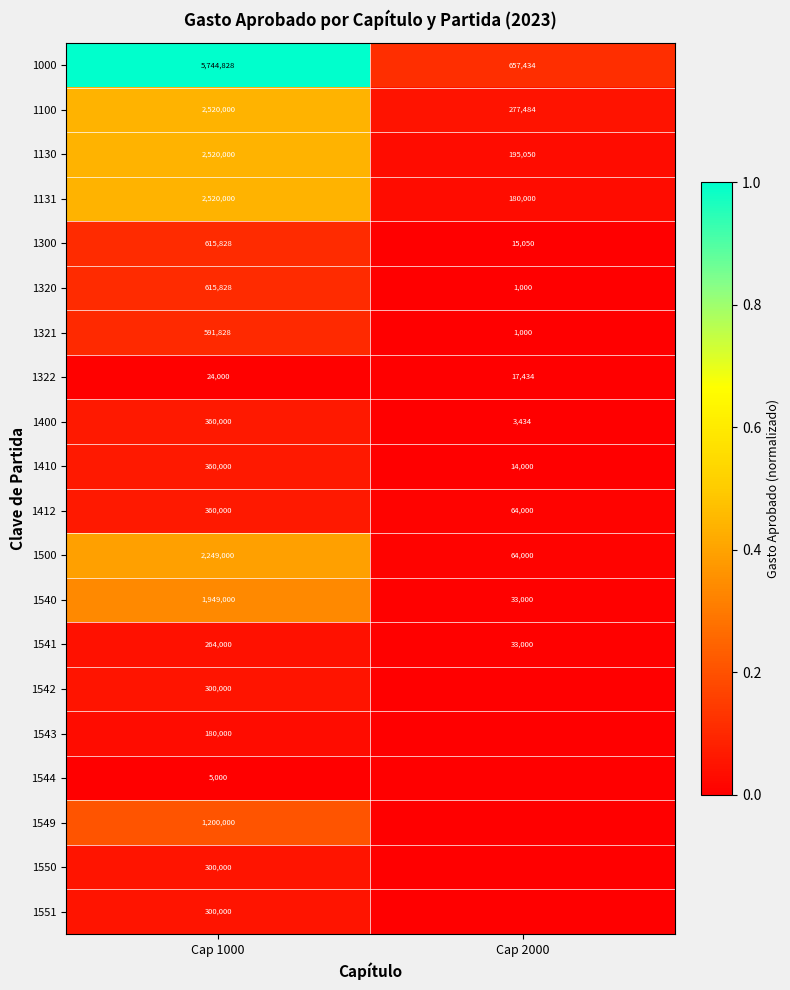

What is the difference between the highest and lowest values at Cap 2000?

0.1